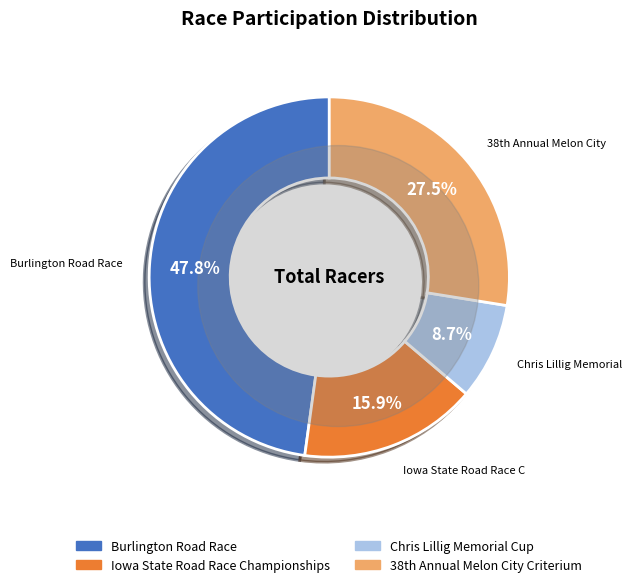

To the nearest percent, what is the difference between the Iowa State Road Race Championships and Chris Lillig Memorial Cup slice percentages?

7%